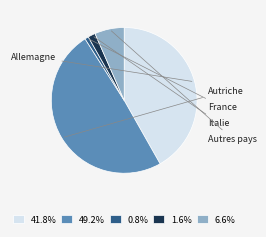

Is there any slice that represents more than half of the pie?

No